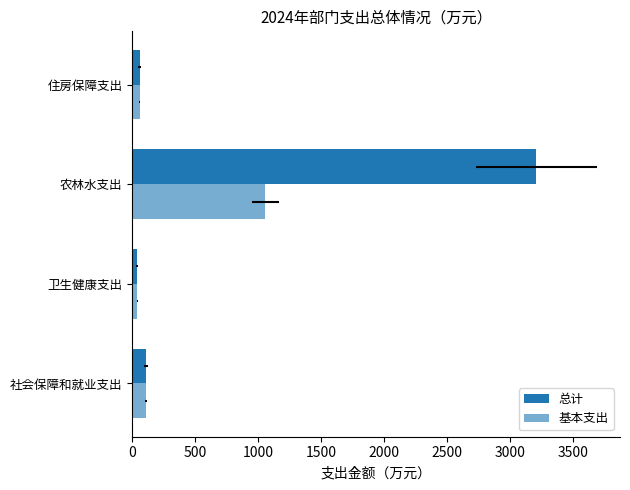

What is the value of the 总计 bar at the 1st from the left?

110.0